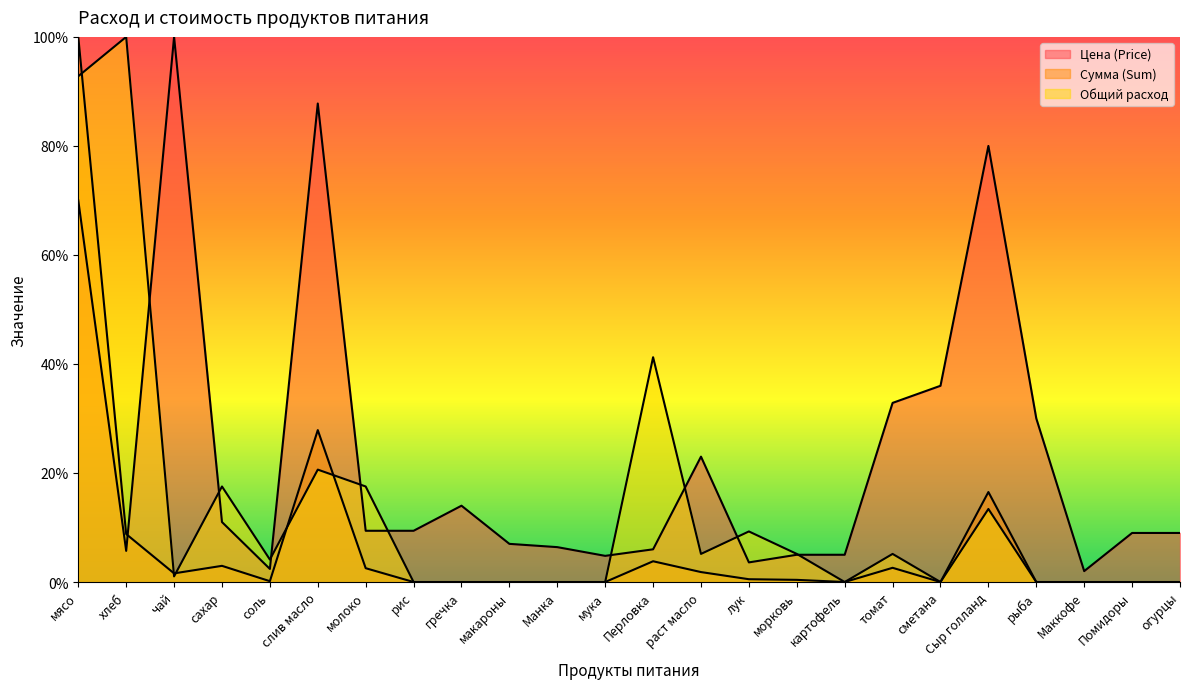

What is the difference between the highest and lowest values at молоко?

15.0